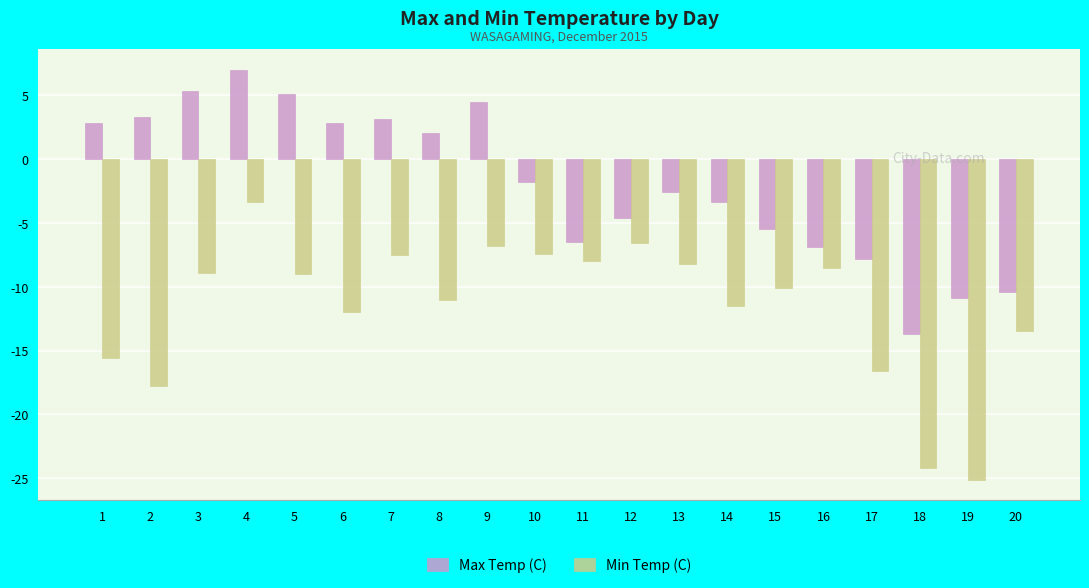

List the series in order of their overall mean, highest first.

Max Temp (C), Min Temp (C)